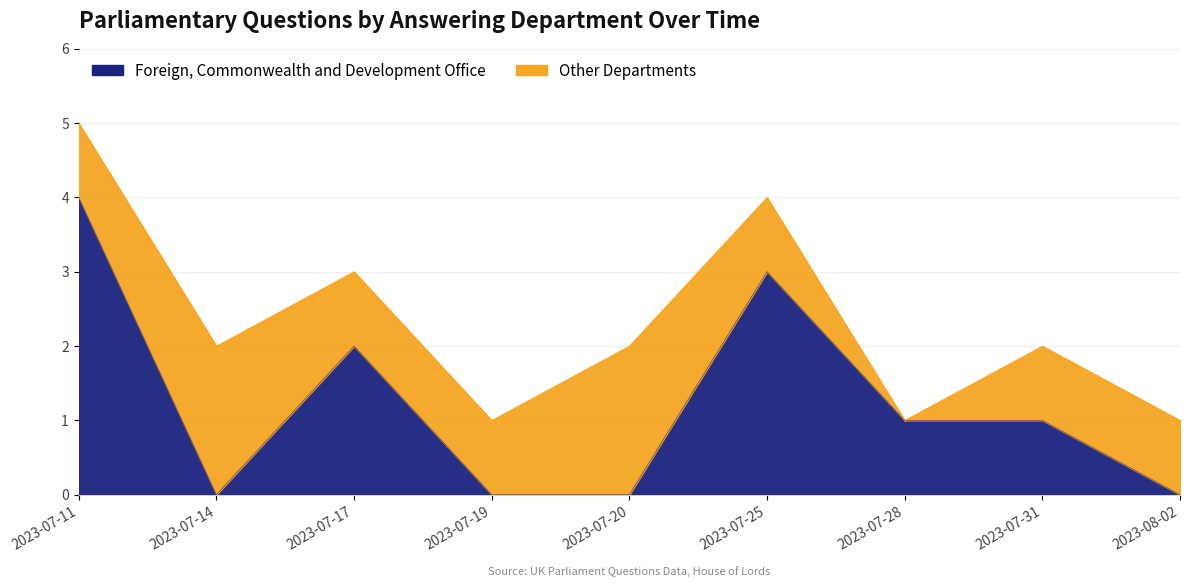

Where is the first local maximum?

2023-07-17